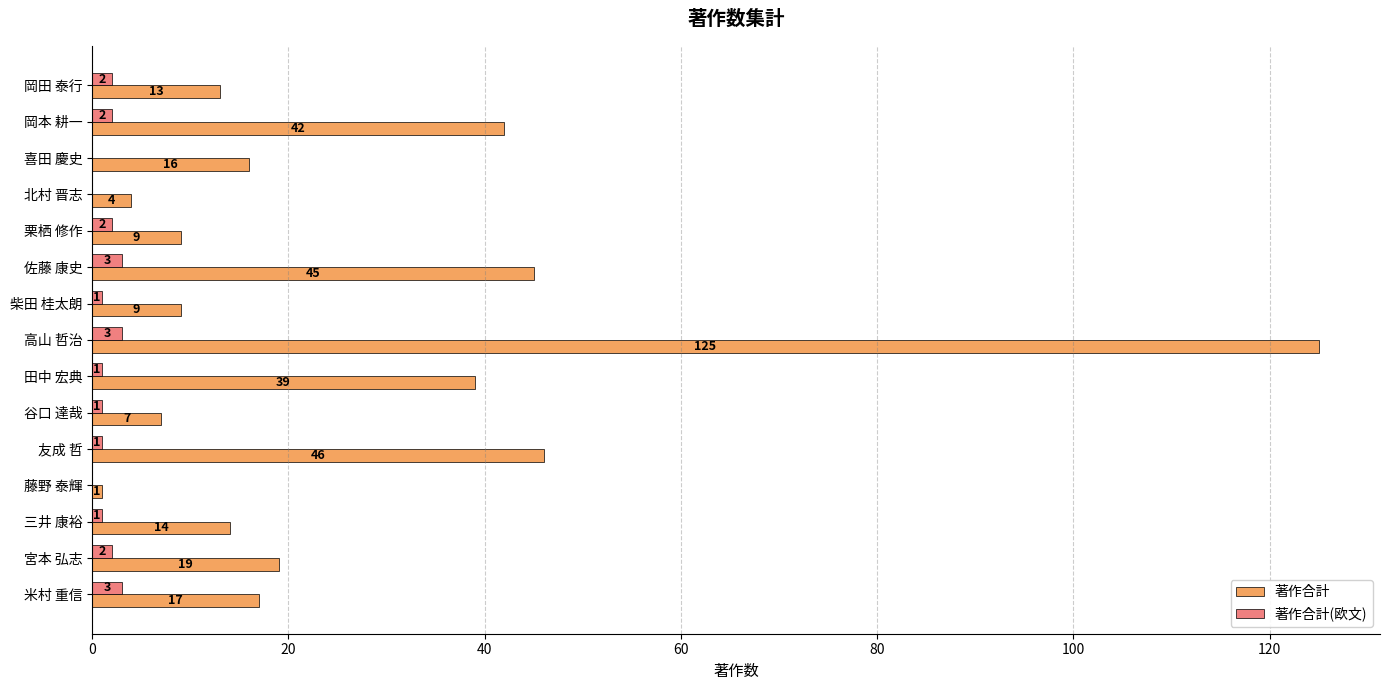

At which category is the sum across all series the highest?

高山 哲治